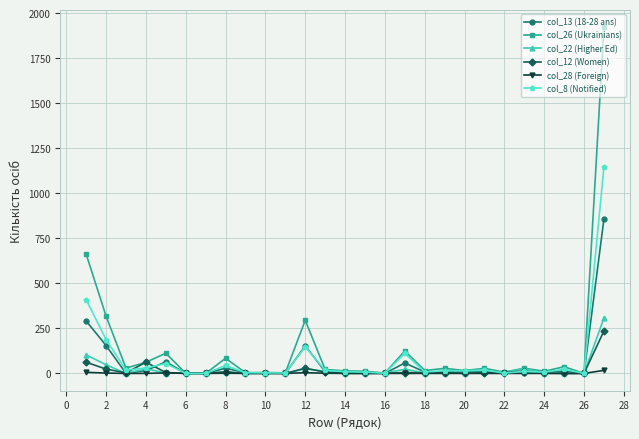

Which series has the largest range (max minus min)?

col_26 (Ukrainians)